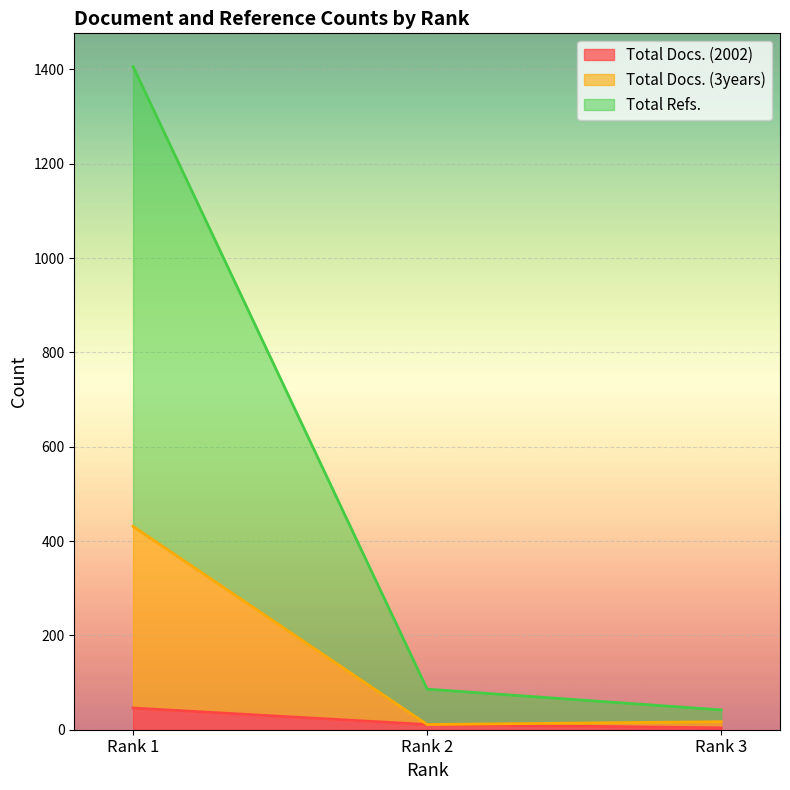

Reading left to right, list all the values displayed in this chart.

Total Docs. (2002): 46	11	4
Total Docs. (3years): 431	11	17
Total Refs.: 1406	86	42